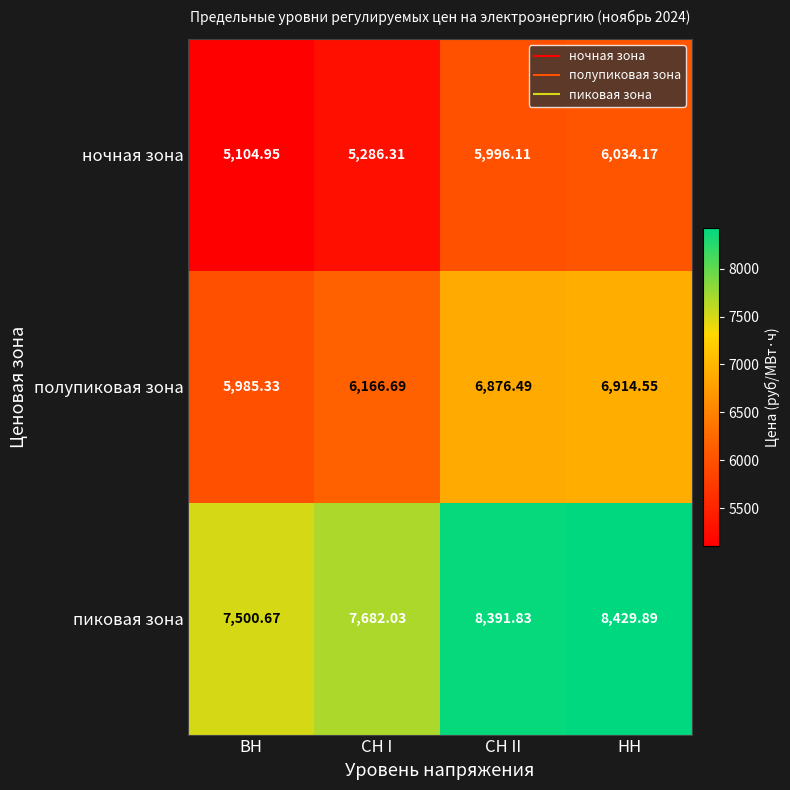

Rank the series by their maximum value, from lowest to highest.

ночная зона, полупиковая зона, пиковая зона